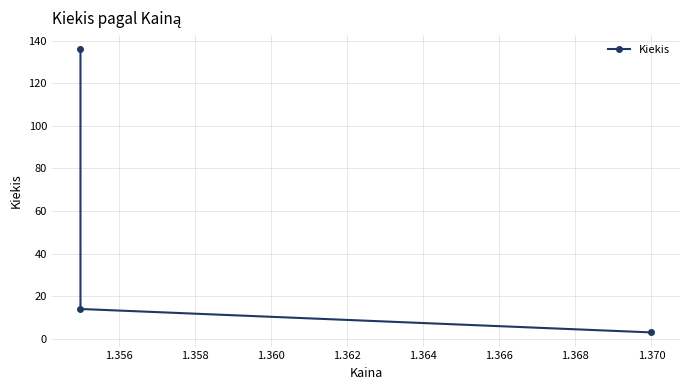

Is this an area chart (filled region under the line)?

No